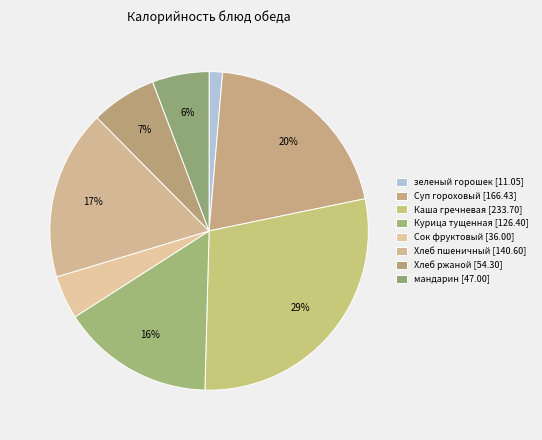

Rank the categories by value from lowest to highest.

зеленый горошек, Сок фруктовый, мандарин, Хлеб ржаной, Курица тущенная, Хлеб пшеничный, Суп гороховый, Каша гречневая